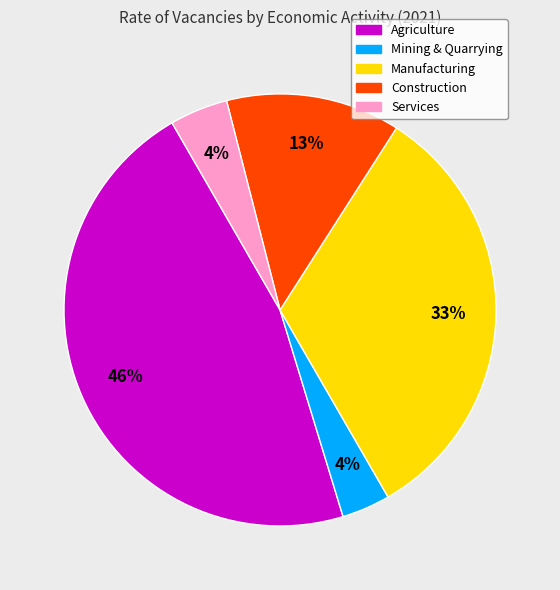

Which category has the biggest portion of the pie?

Agriculture